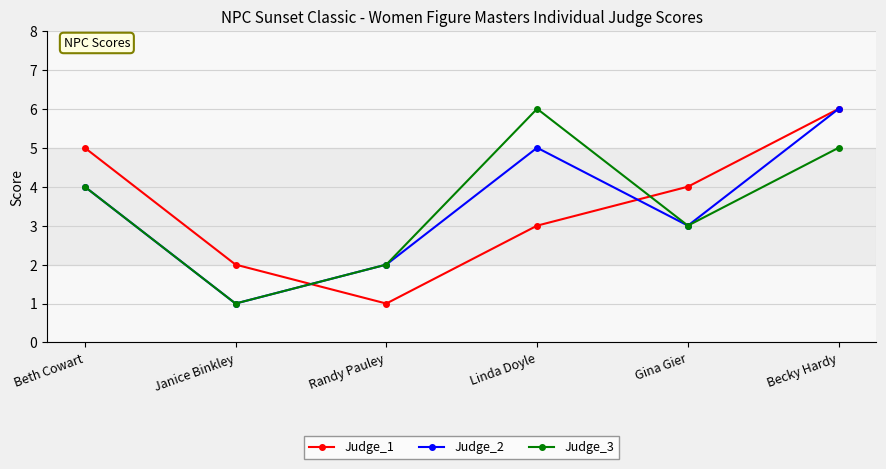

What is the label of the 1st point from the left?

Beth Cowart